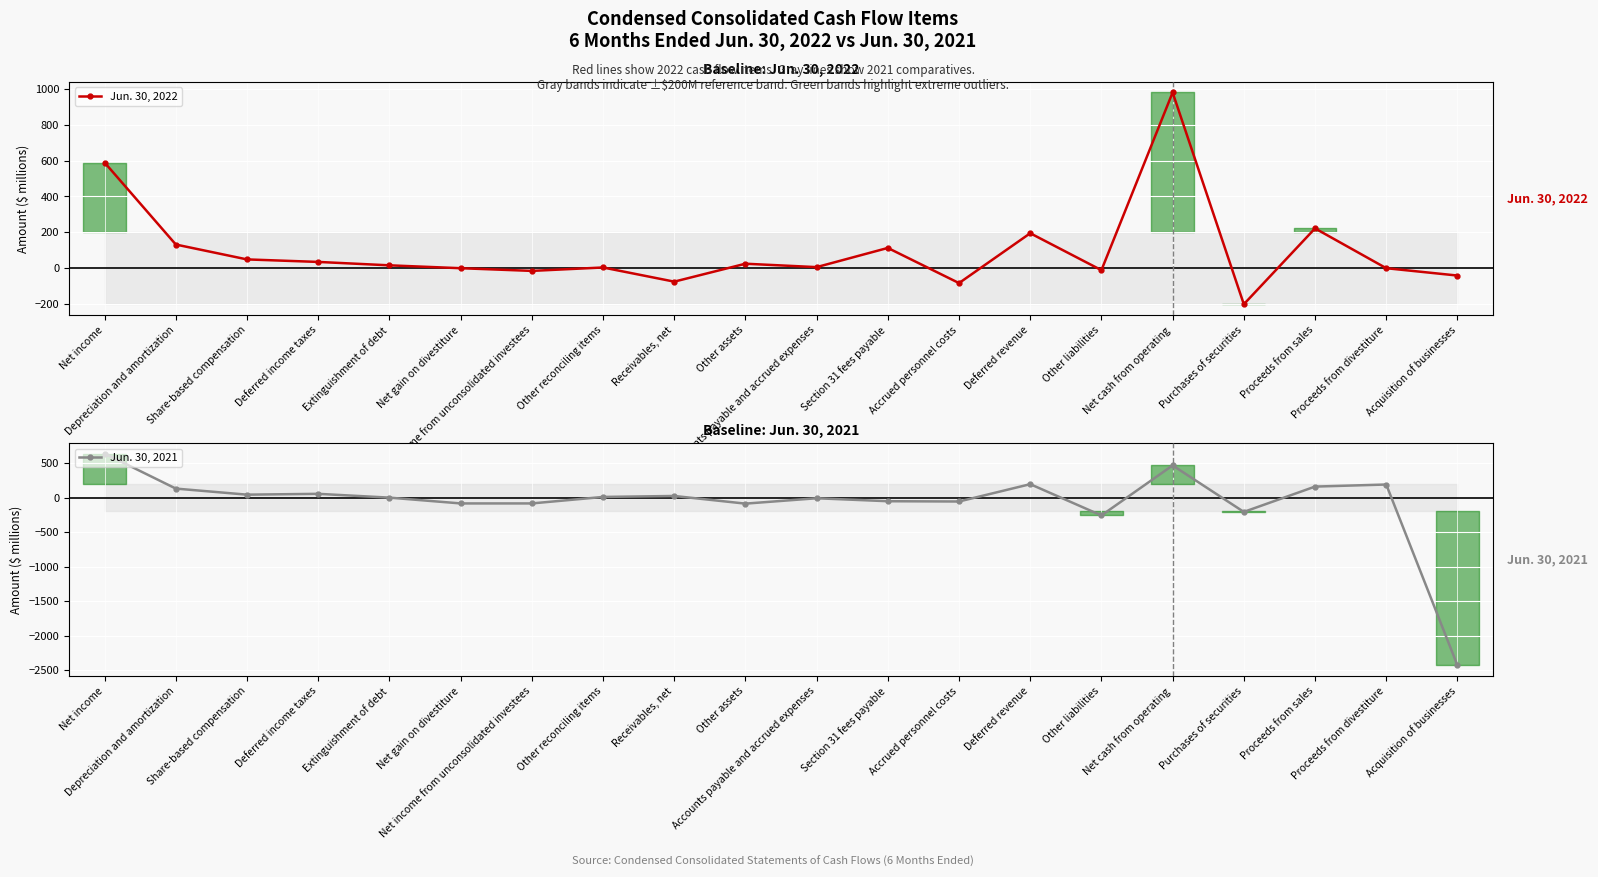

Reading left to right, list all the values displayed in this chart.

Jun. 30, 2022: 589	132	49	35	16	0	-15	4	-75	25	6	113	-83	195	-11	980	-201	222	0	-41
Jun. 30, 2021: 639	131	43	55	0	-84	-84	10	24	-87	-9	-52	-56	195	-258	467	-207	160	190	-2430